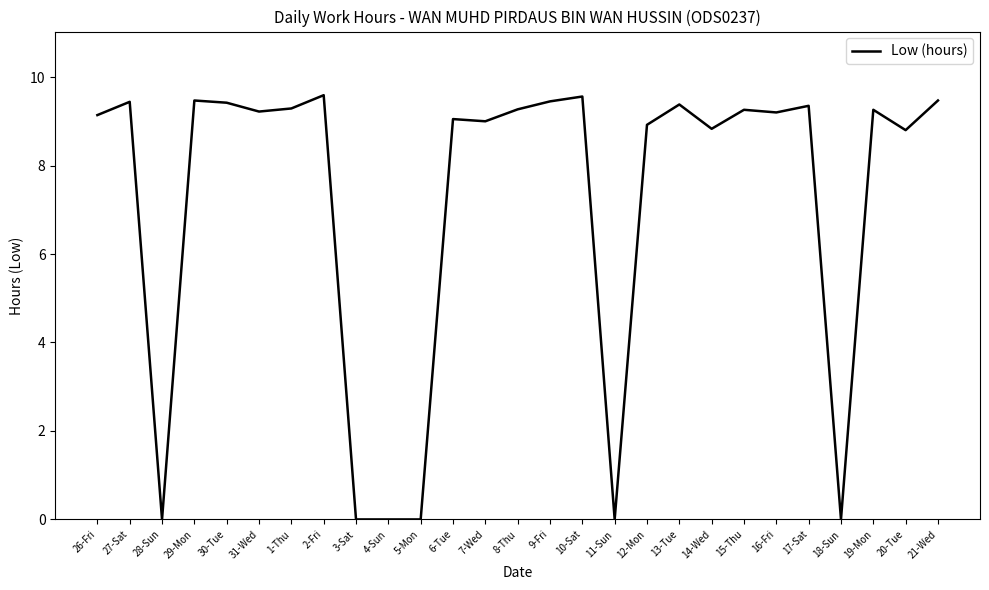

Is it true that the value at 17-Sat is 4.4?

False